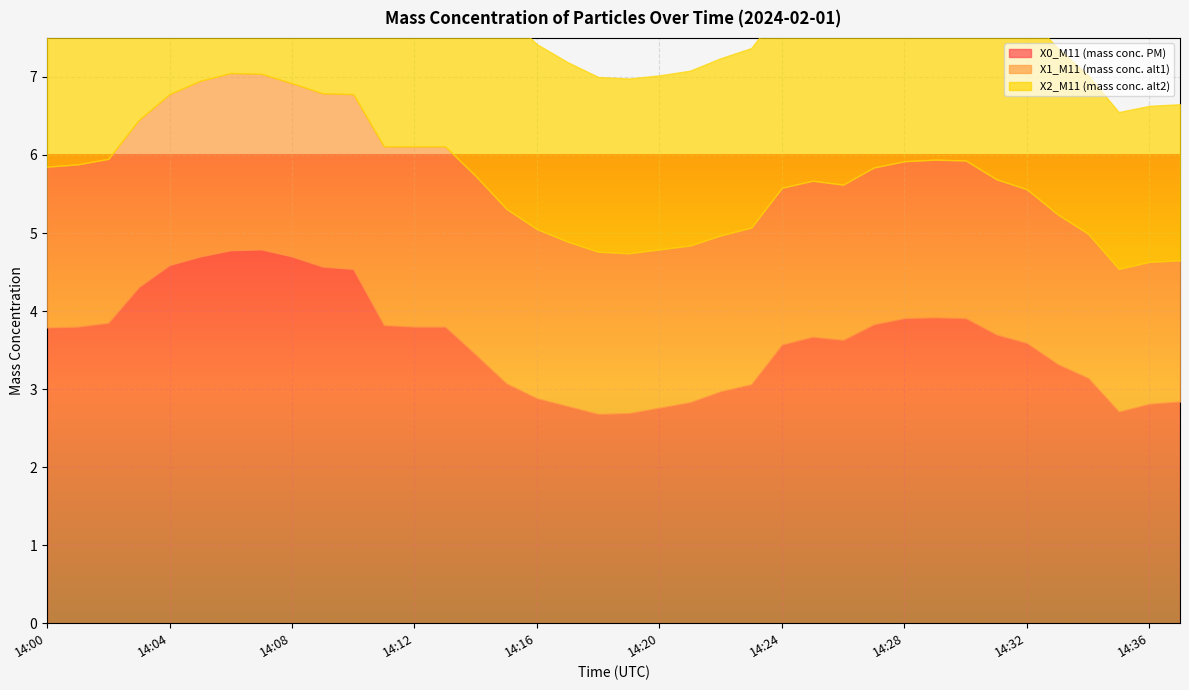

What is the value of the X1_M11 (mass conc. alt1) point at the 17th from the left?

2.2